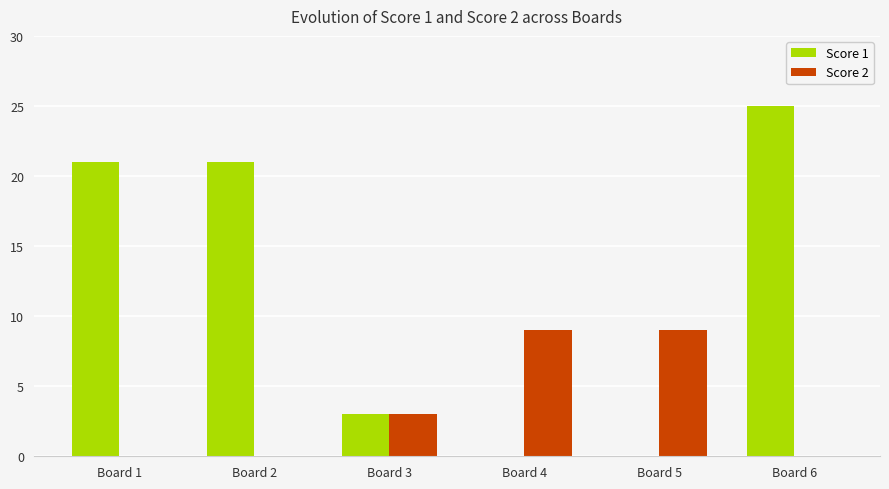

True or false: Score 2 has a value of 5 at Board 3.

False